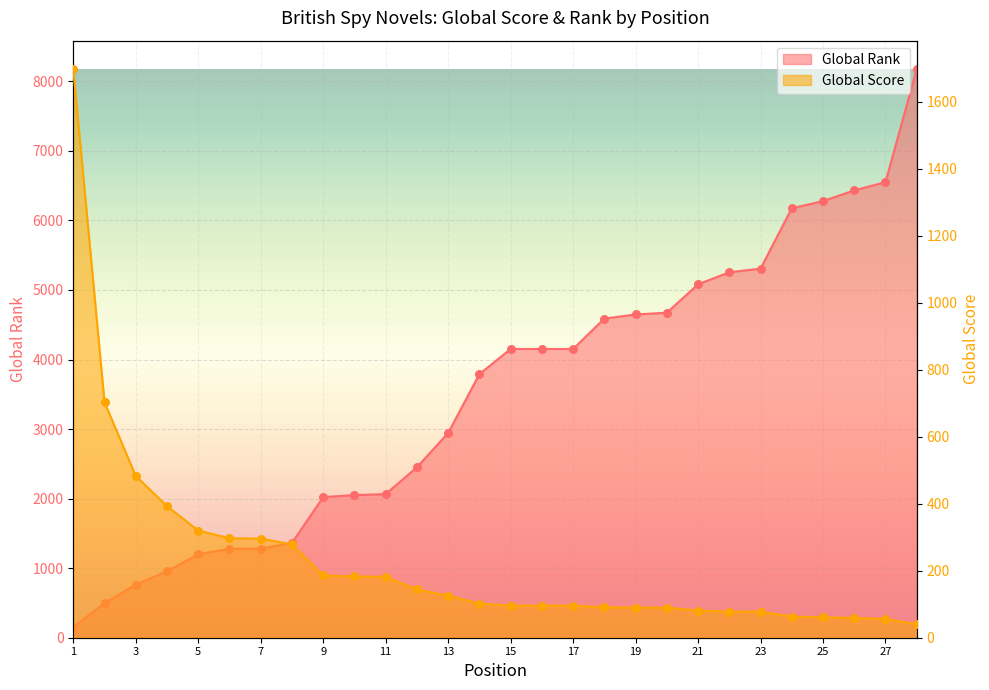

At how many categories does at least one series exceed 7964?

1